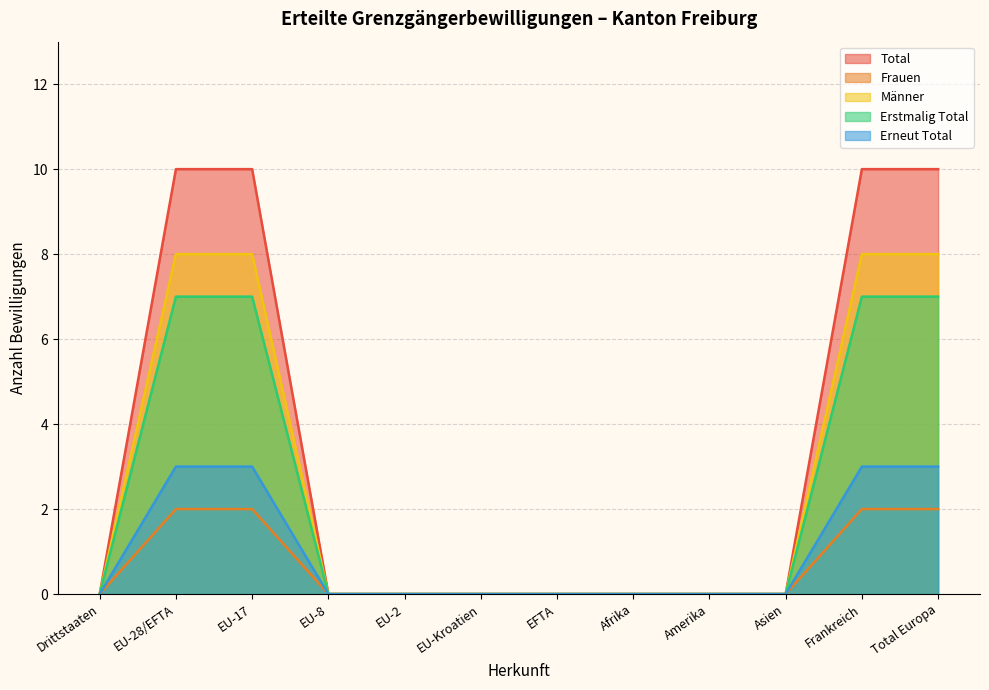

What is the average value of the Erstmalig Total series?

2